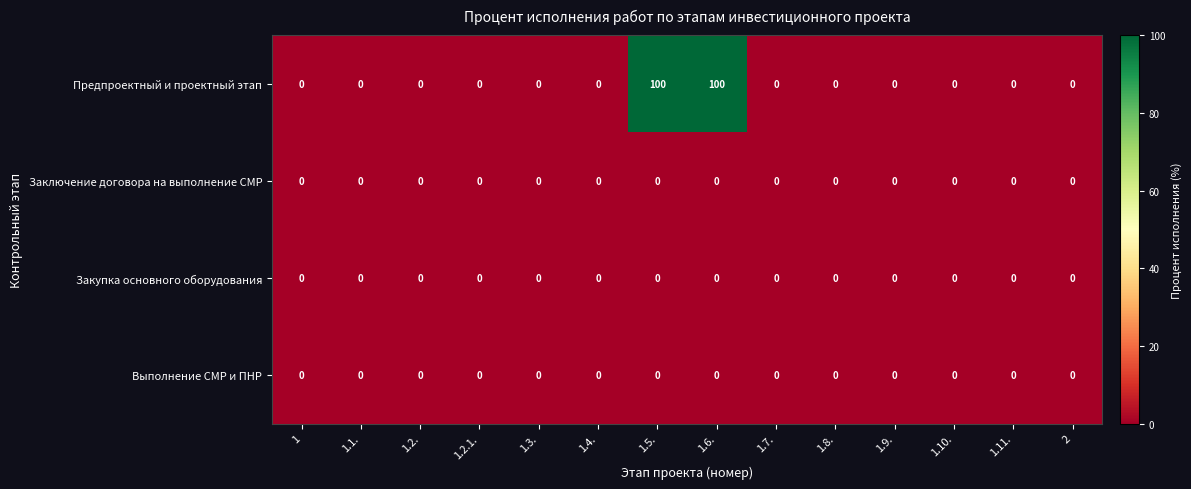

Which series has the largest total across all categories?

Предпроектный и проектный этап